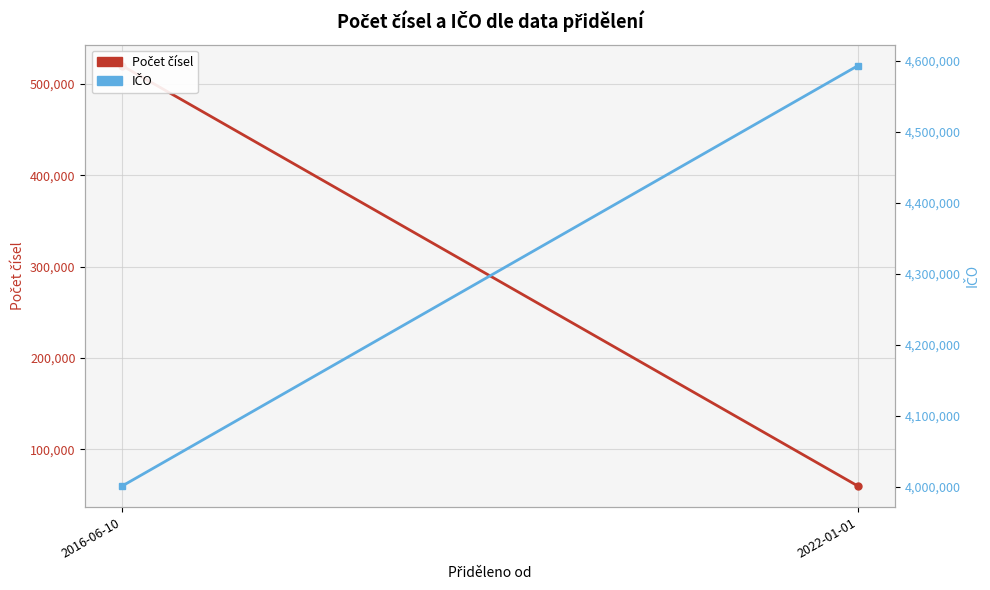

What is the difference between the highest and lowest values at 2022-01-01?

4533332